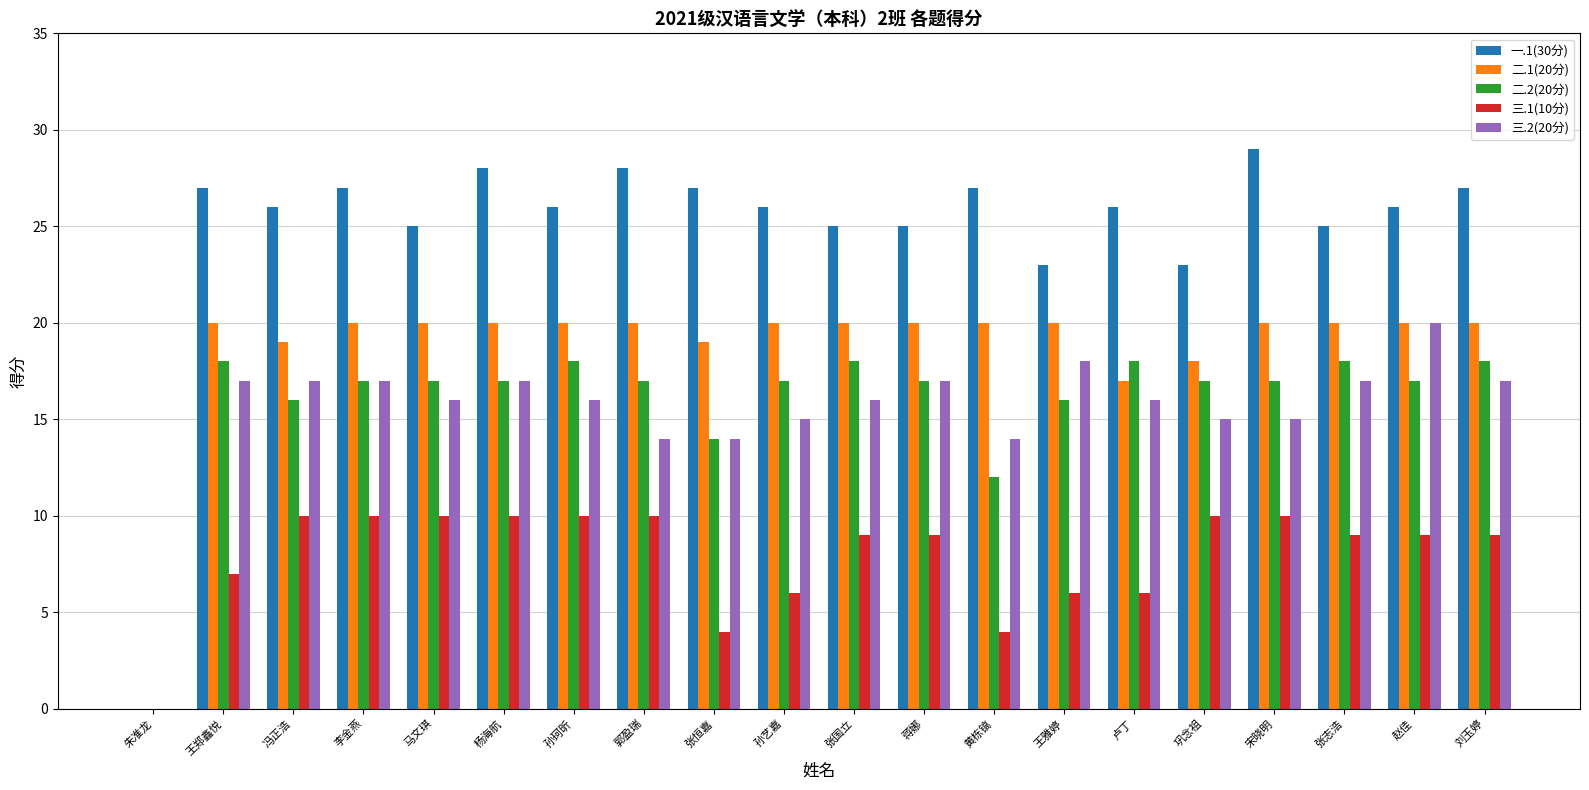

What is the total value across all series at 孙珂昕?

90